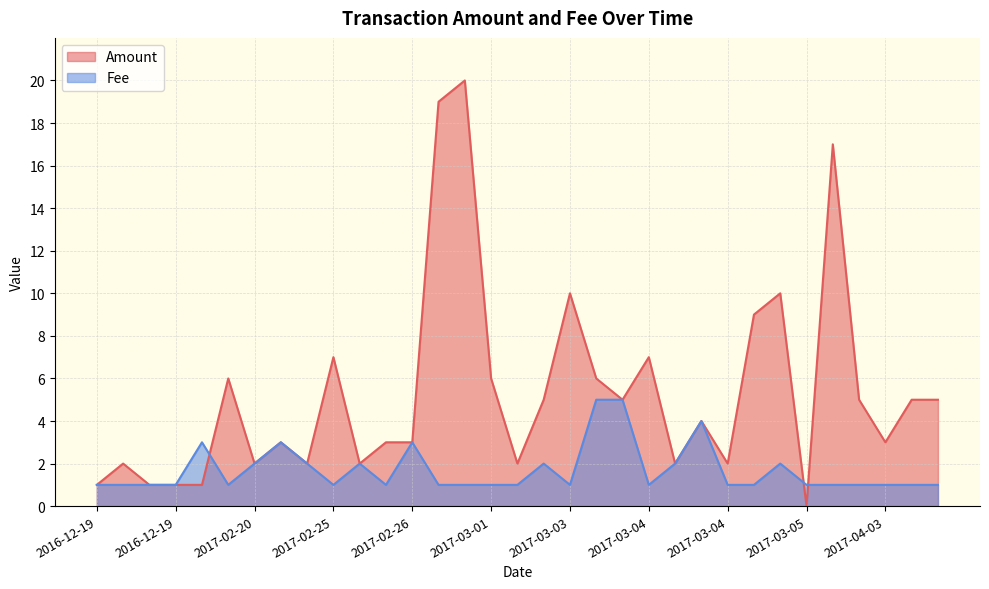

In Amount, how many points are higher than both neighbors (excluding endpoints)?

10